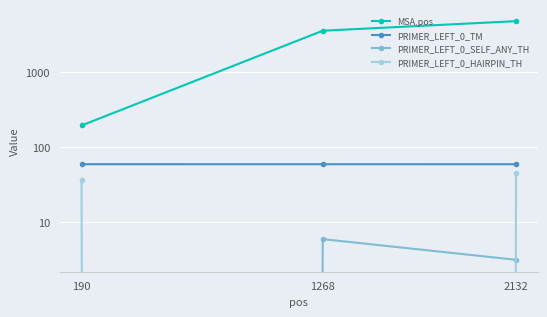

At which label is PRIMER_LEFT_0_HAIRPIN_TH closest to 22?

190